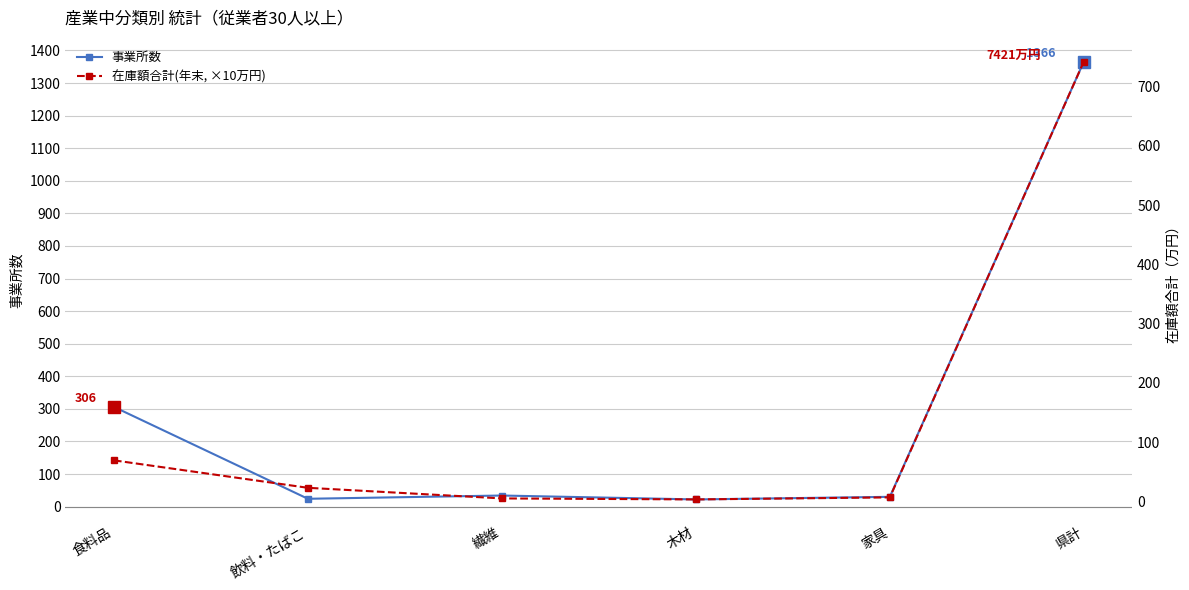

Where is 在庫額合計(年末, ×10万円) nearest to the value 372?

食料品